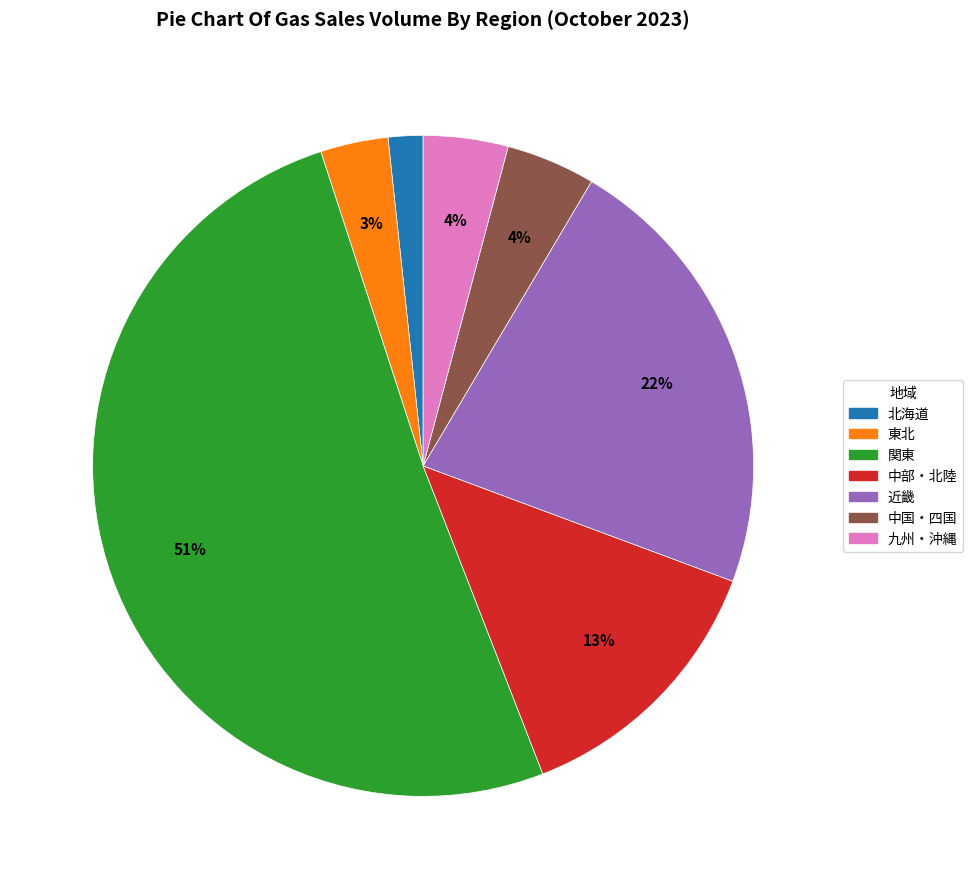

To the nearest percent, what is the average slice percentage?

14%